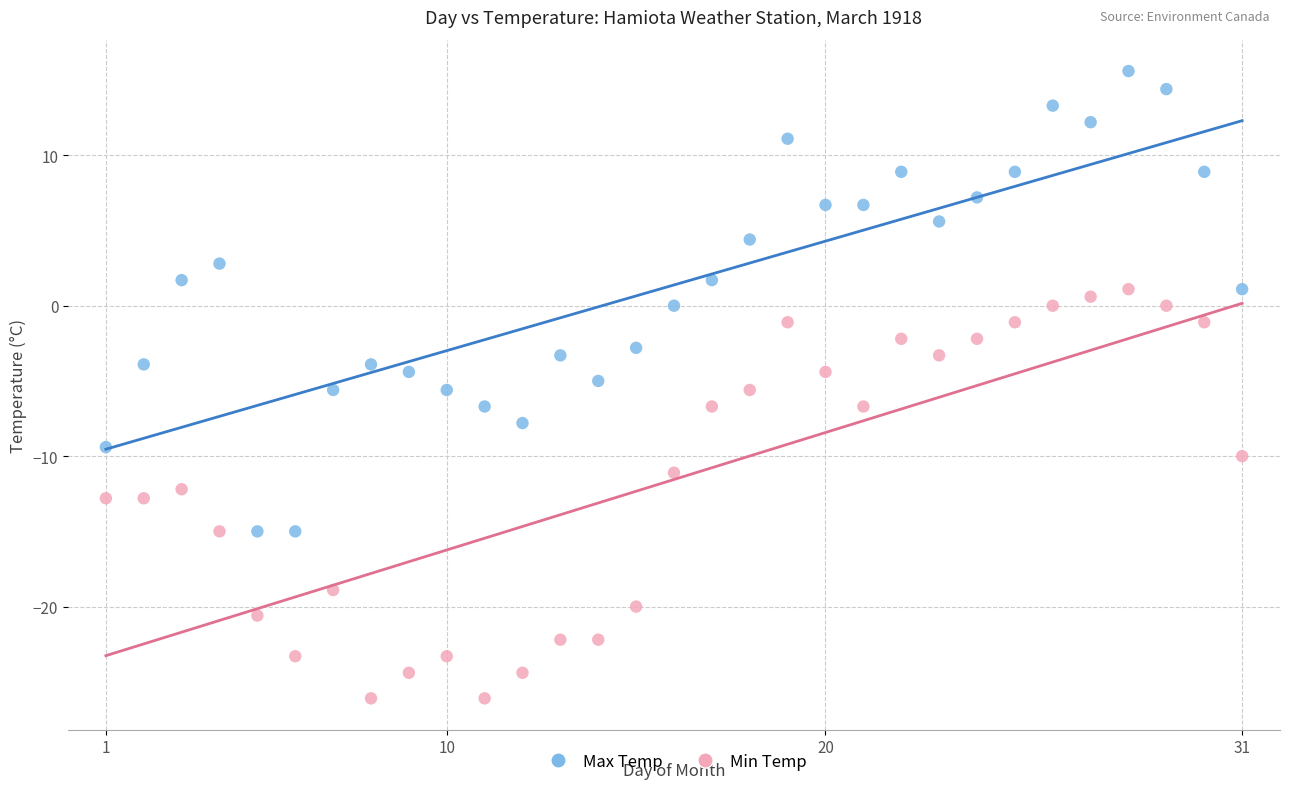

What are all the series names shown in the legend?

Max Temp, Min Temp